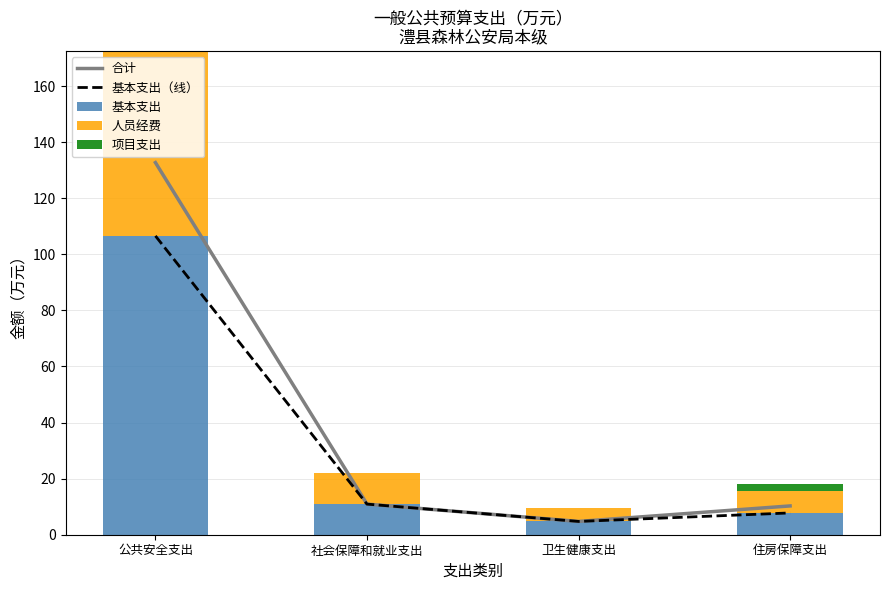

At which label does 人员经费 first exceed 10?

公共安全支出